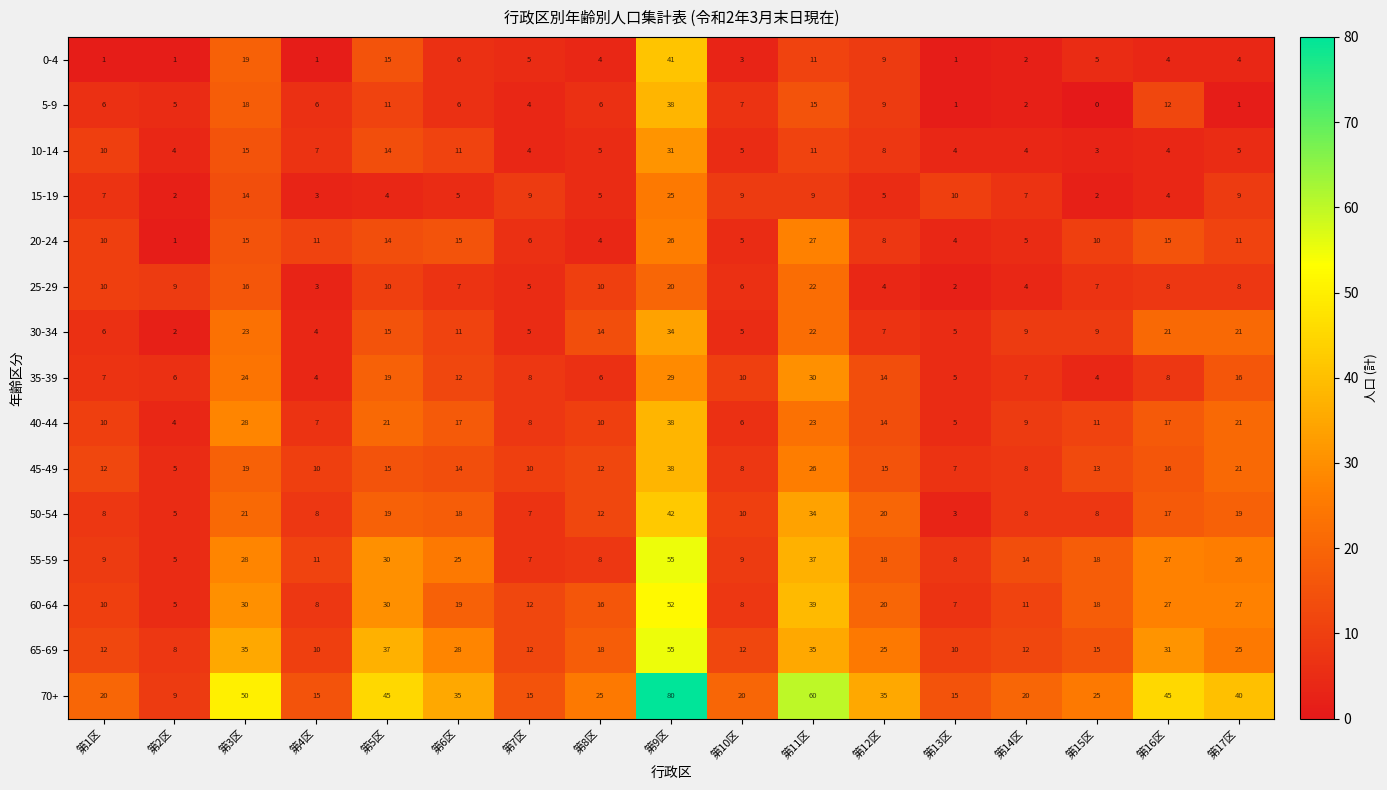

What is the approximate value of 35-39 at 第14区?

7